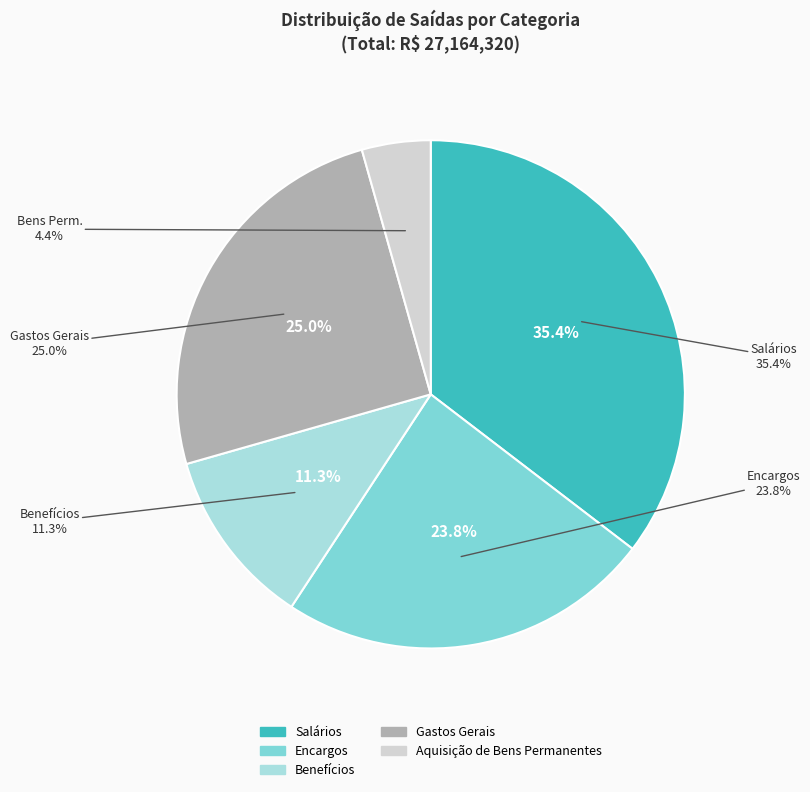

What is the change in value from Encargos to Aquisição de Bens Permanentes?

-5288571.7